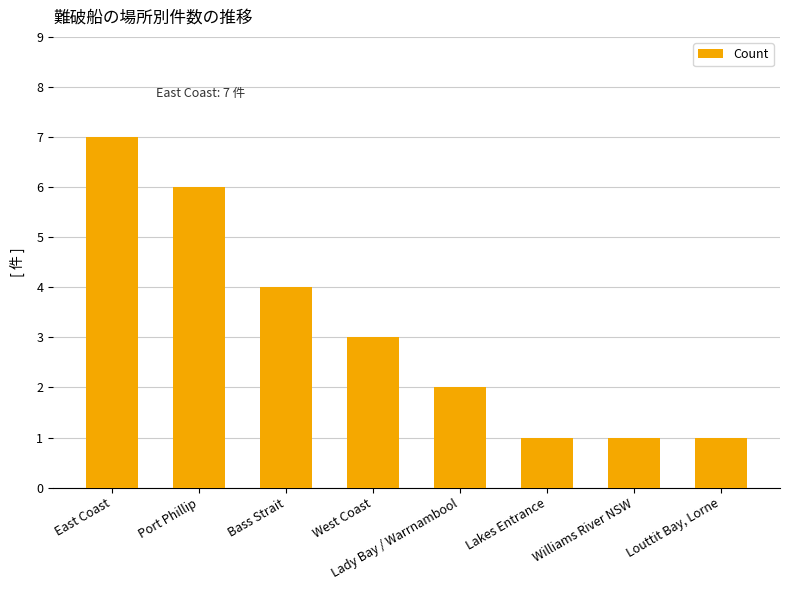

At which label does the data first exceed 3?

East Coast